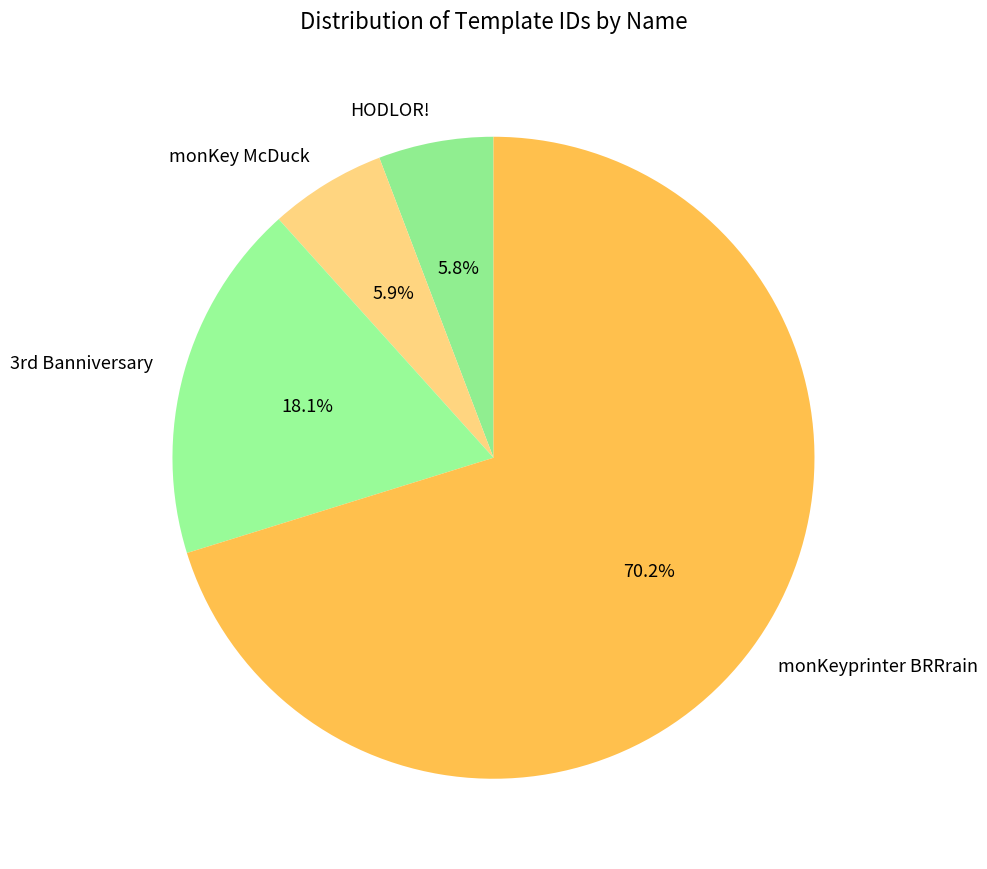

True or false: monKeyprinter BRRrain accounts for 62% of the total.

False